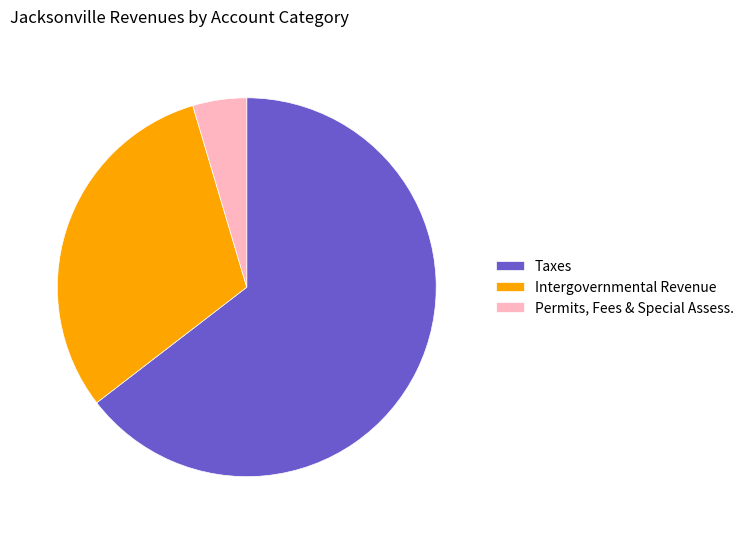

Rank the categories by value from highest to lowest.

Taxes, Intergovernmental Revenue, Permits, Fees & Special Assess.